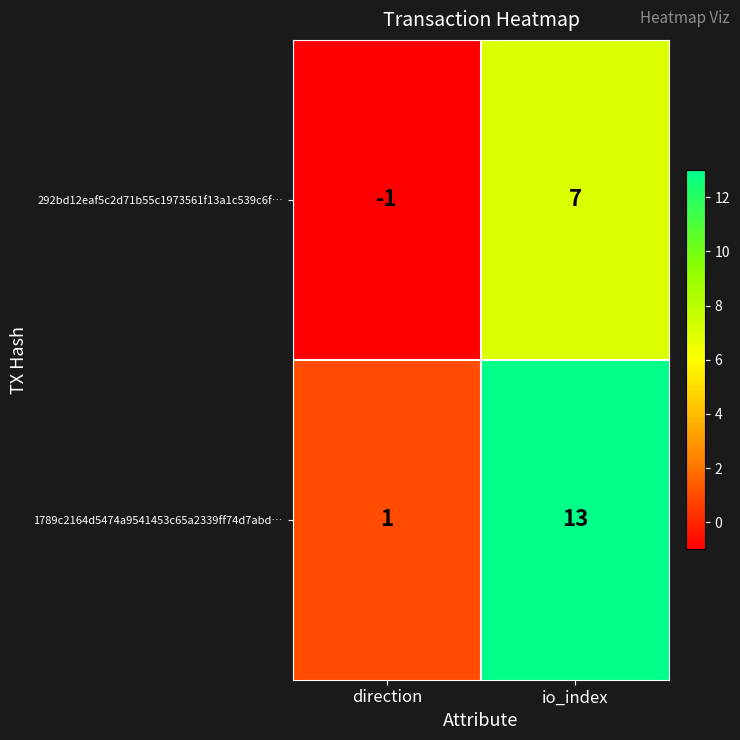

What is the difference between the maximum and minimum values in the 1789c2164d5474a9541453c65a2339ff74d7abd… series?

12